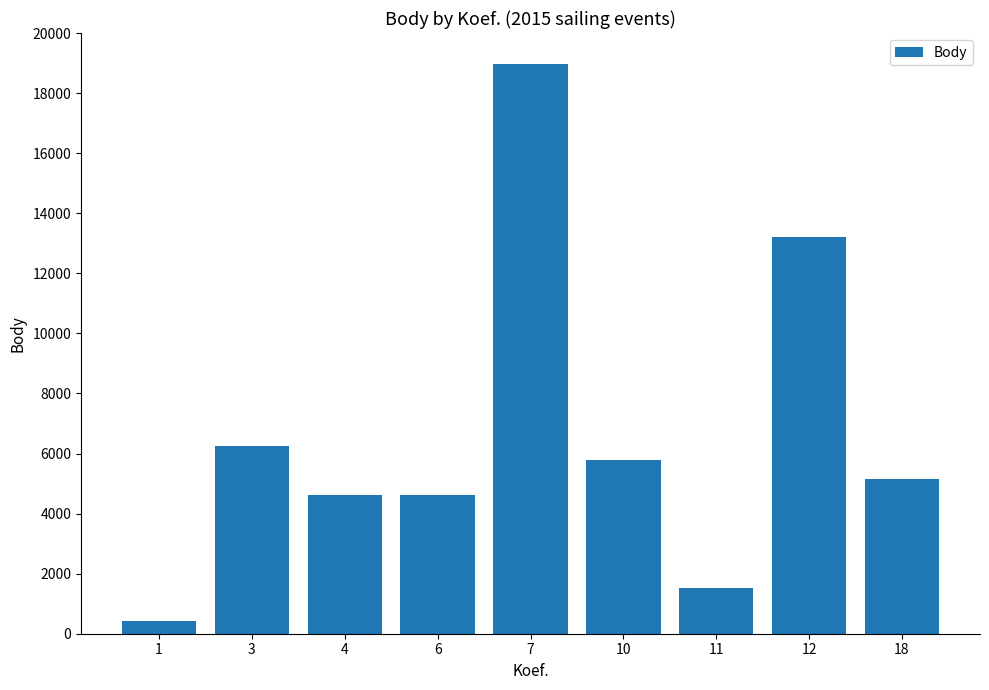

The value at 11 is 330. True or false?

False